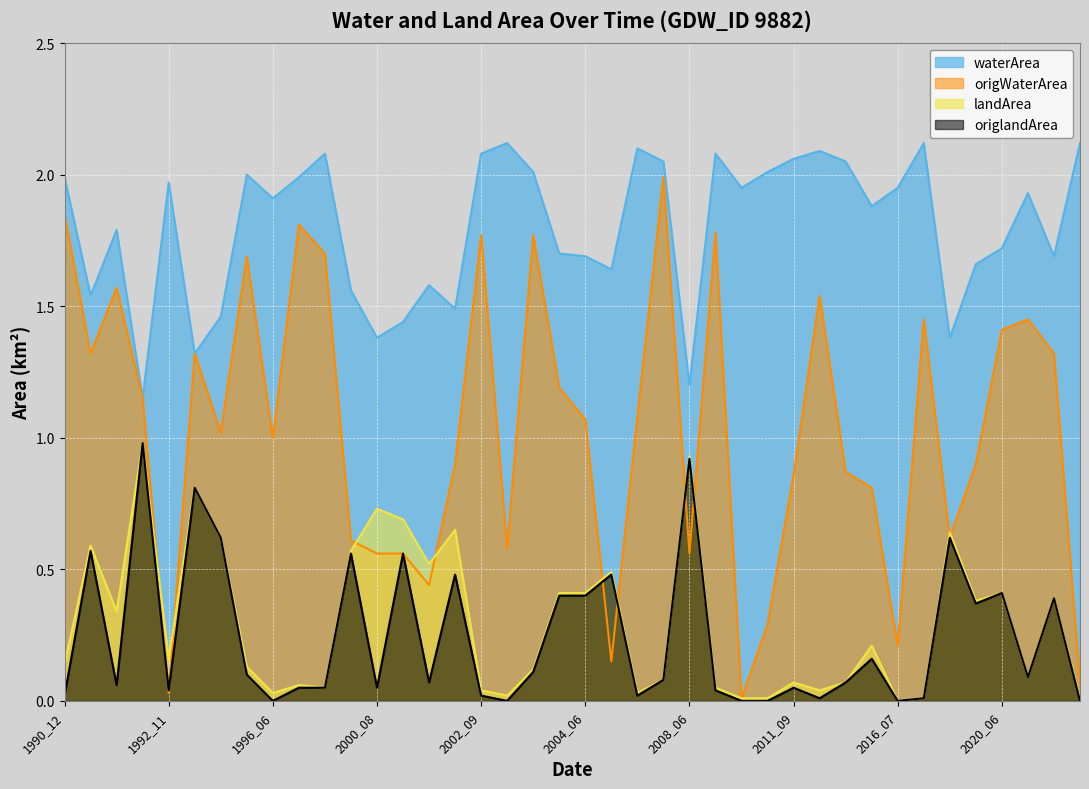

The value of landArea at 2013_09 is 0.1. True or false?

True